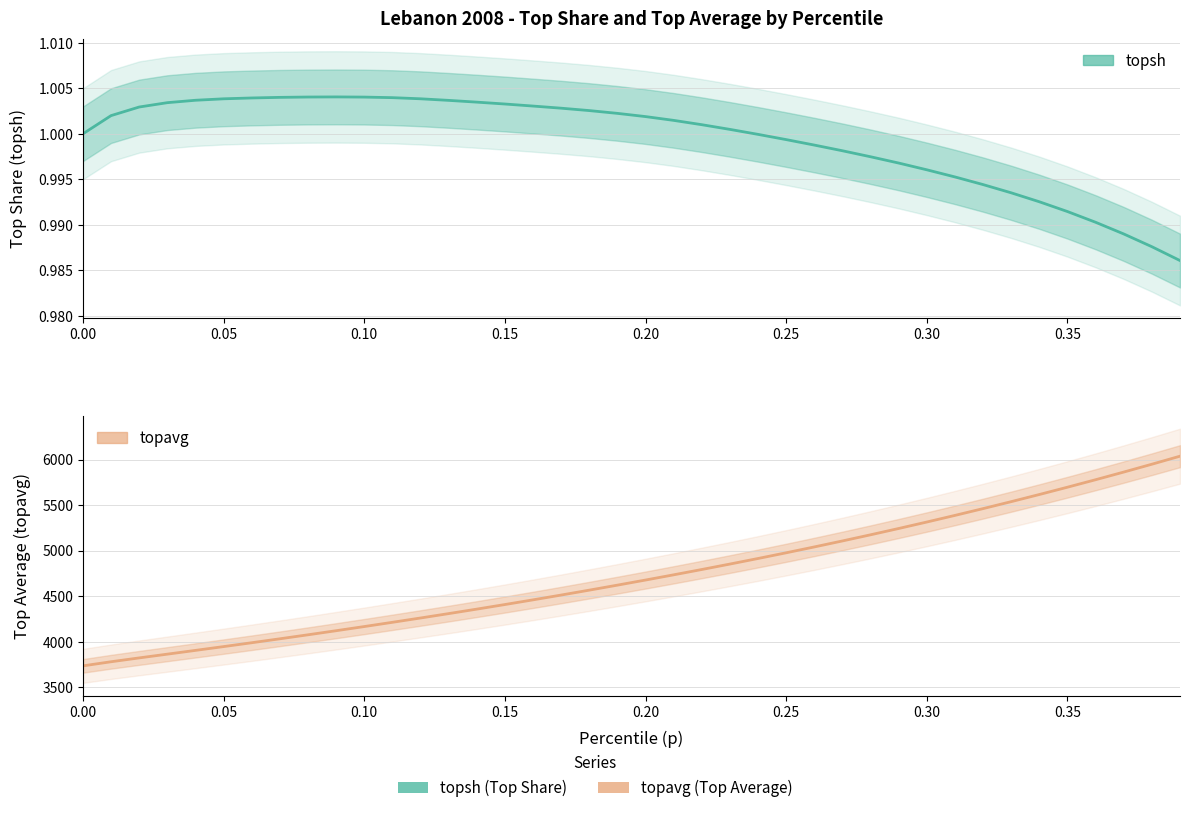

Is it true that topavg equals 4676.8 at 0.20?

True